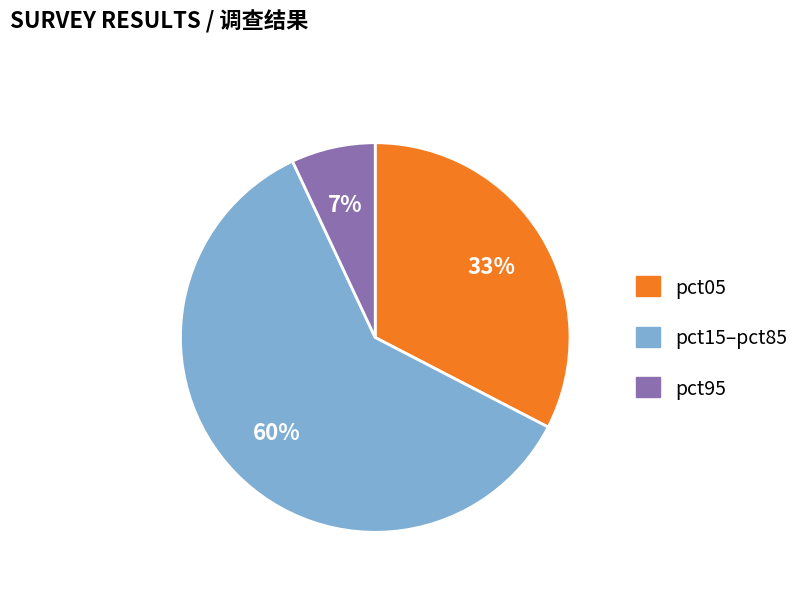

Is there any slice that represents more than half of the pie?

Yes